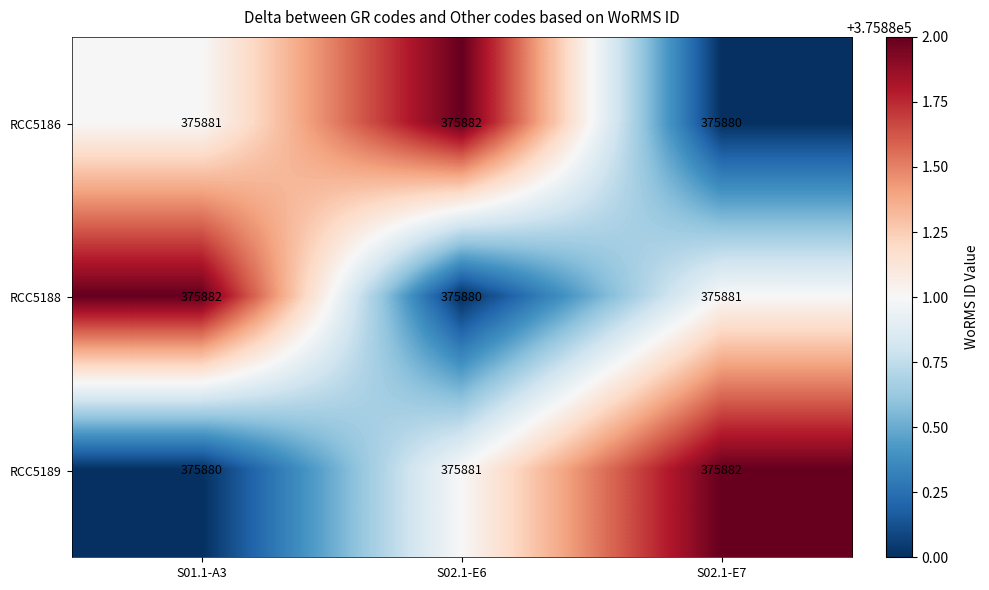

What is the total value across all series at S02.1-E7?

1127643